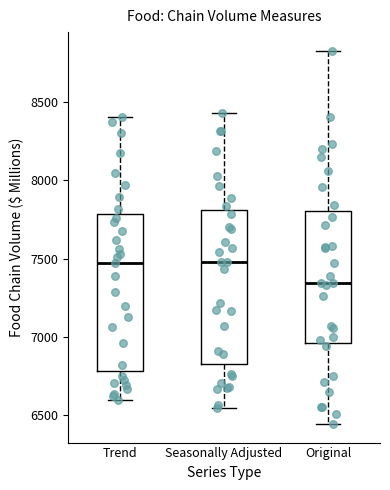

Reading left to right, read every box against the y-axis: the position of its median line, the range the box covers, and the ends of its whiskers. The values are not printed on the chart, so give them approximately, as read against the axis.

Trend: median 7450, box 6800 to 7800, whiskers 6600 to 8400
Seasonally Adjusted: median 7500, box 6850 to 7800, whiskers 6550 to 8450
Original: median 7350, box 6950 to 7800, whiskers 6450 to 8850